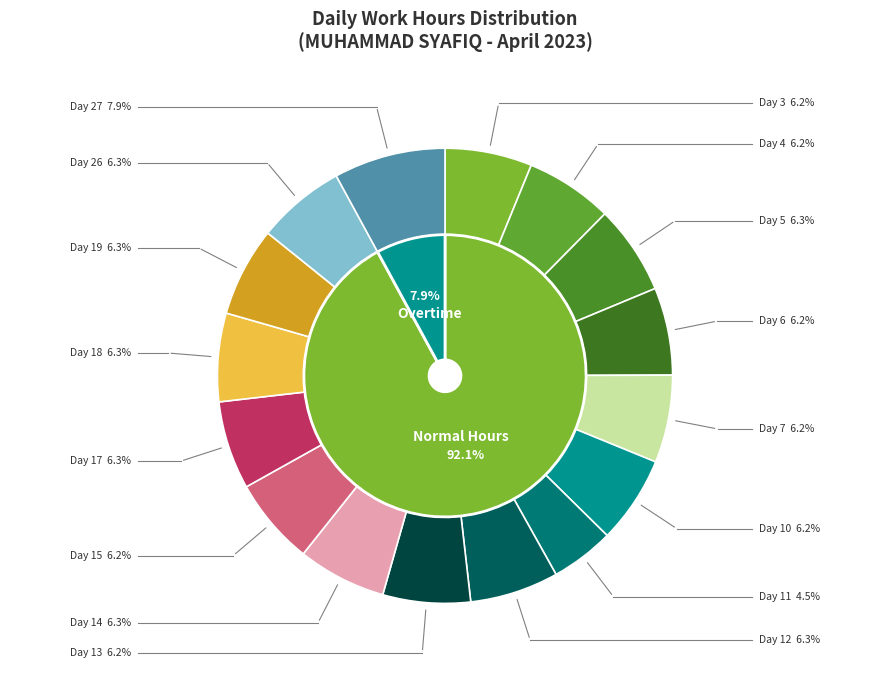

The Day 3 slice represents 1% of the pie. True or false?

False